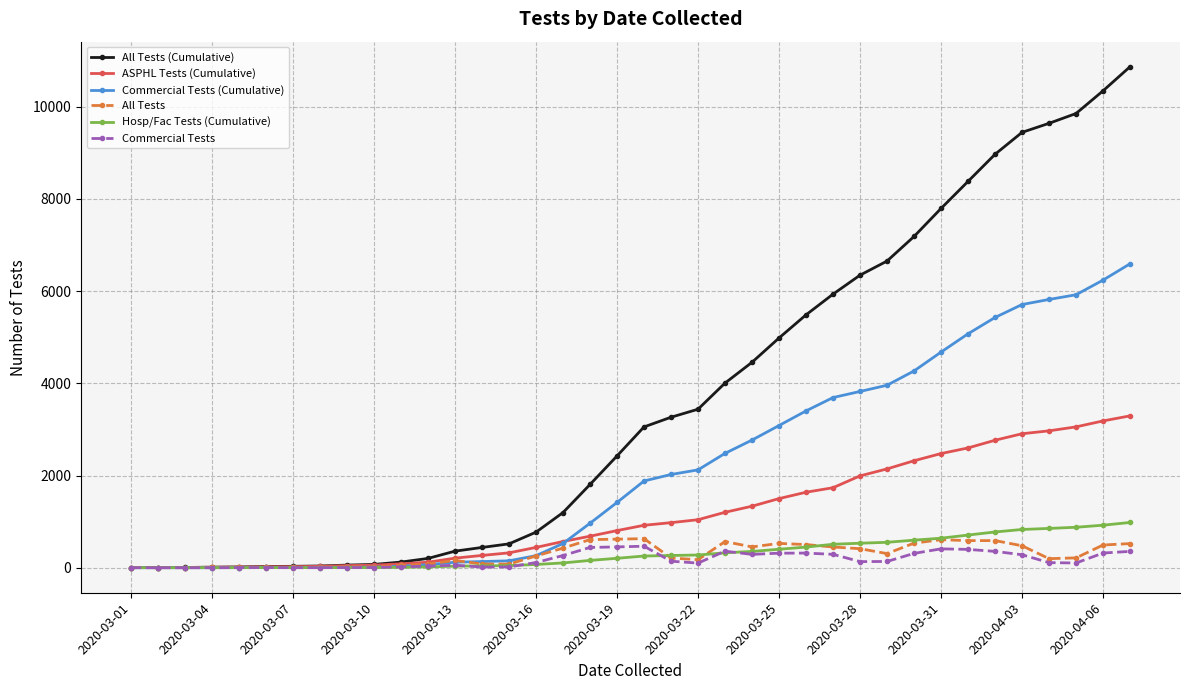

Does the chart have visible grid lines?

Yes